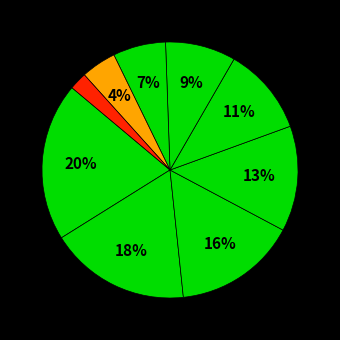

How many slices are in this pie chart?

9